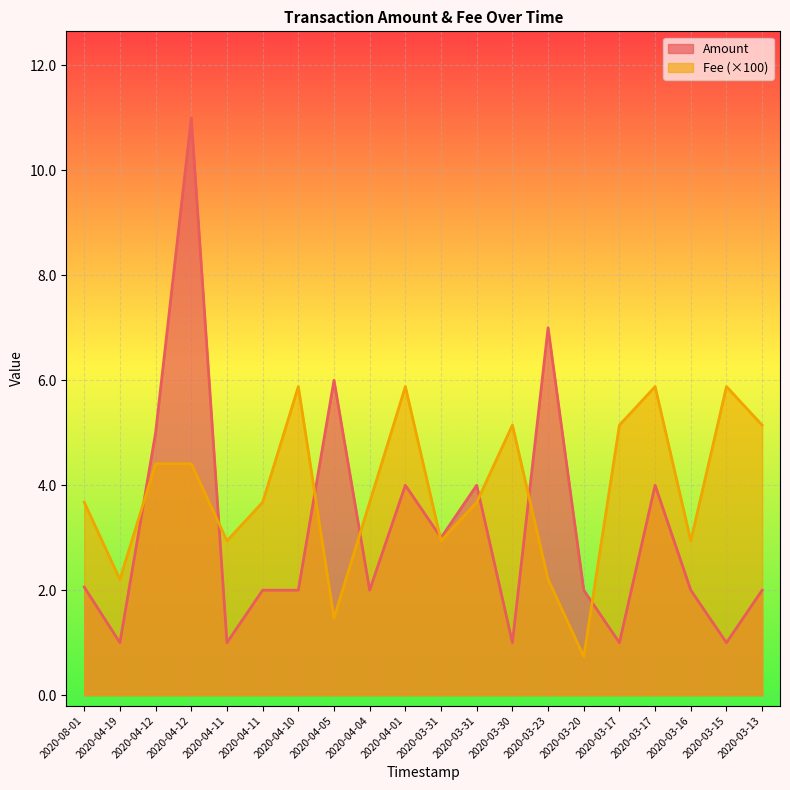

Where does the Amount series first go above 2?

2020-08-01